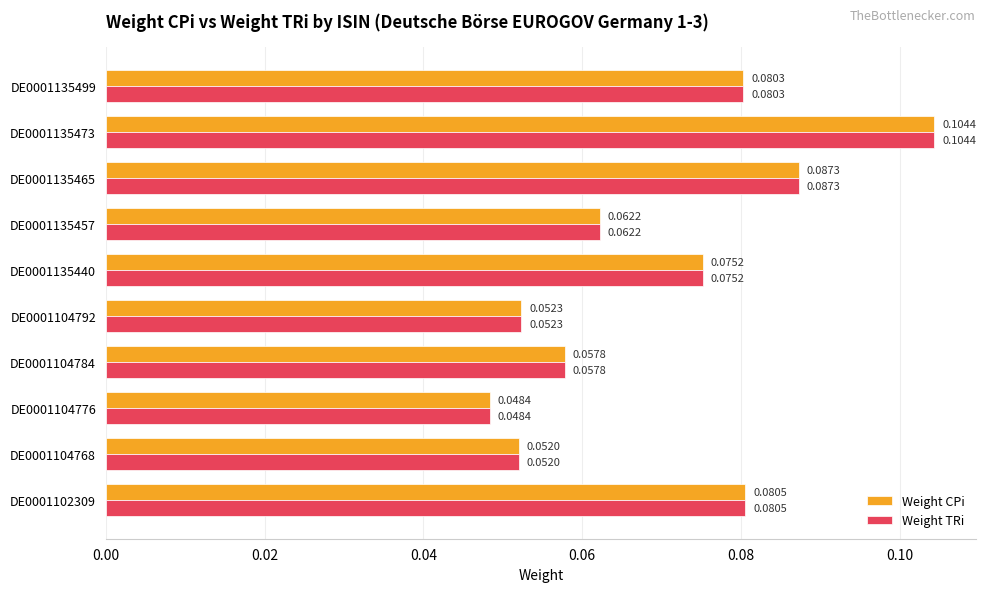

Rank the categories by Weight CPi value from highest to lowest.

DE0001135473, DE0001135465, DE0001102309, DE0001135499, DE0001135440, DE0001135457, DE0001104784, DE0001104792, DE0001104768, DE0001104776